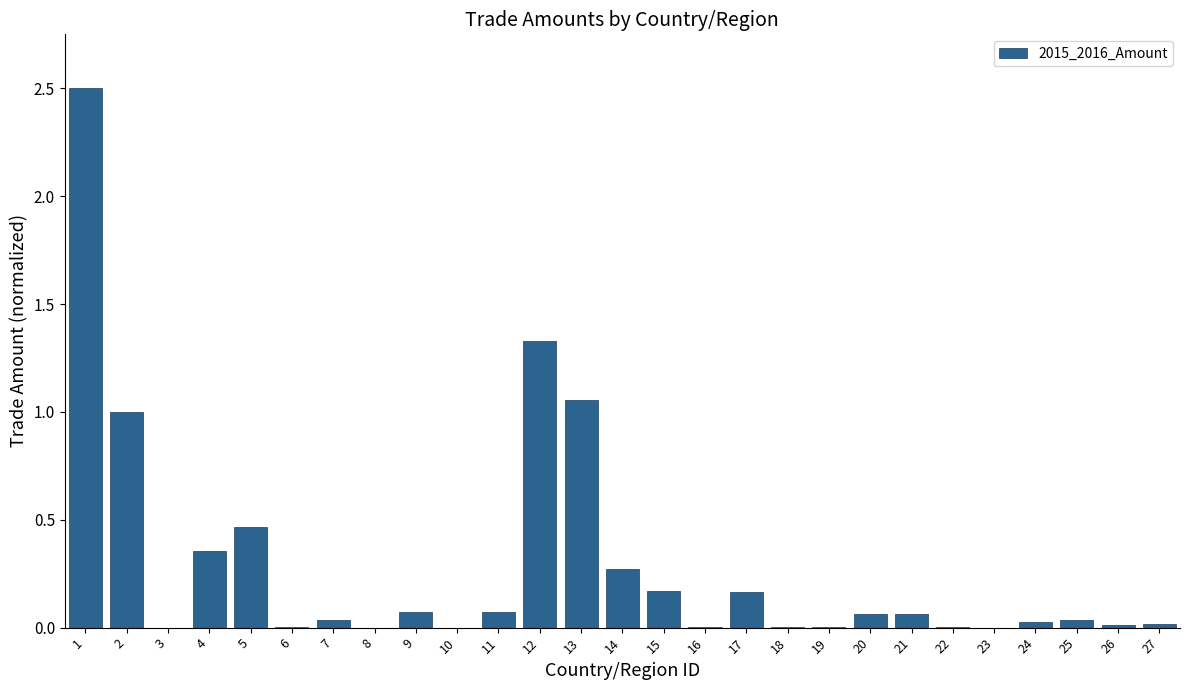

What is the maximum value shown in the chart?

2.5